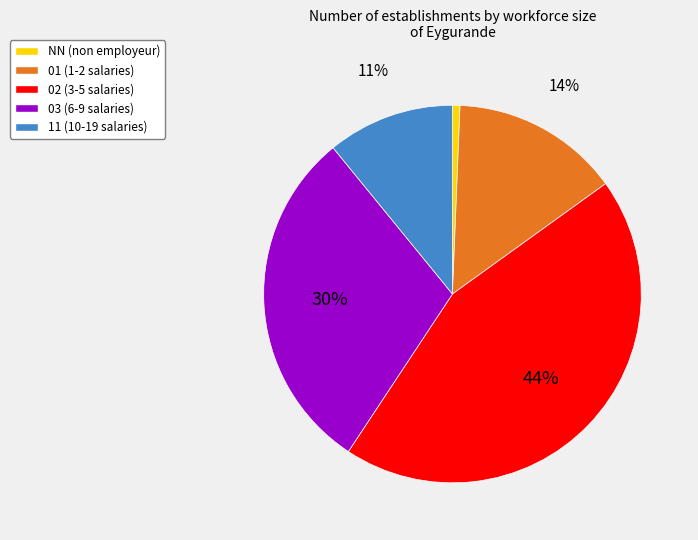

What is the ratio of the value at 03 (6-9 salaries) to the value at 02 (3-5 salaries)?

0.7